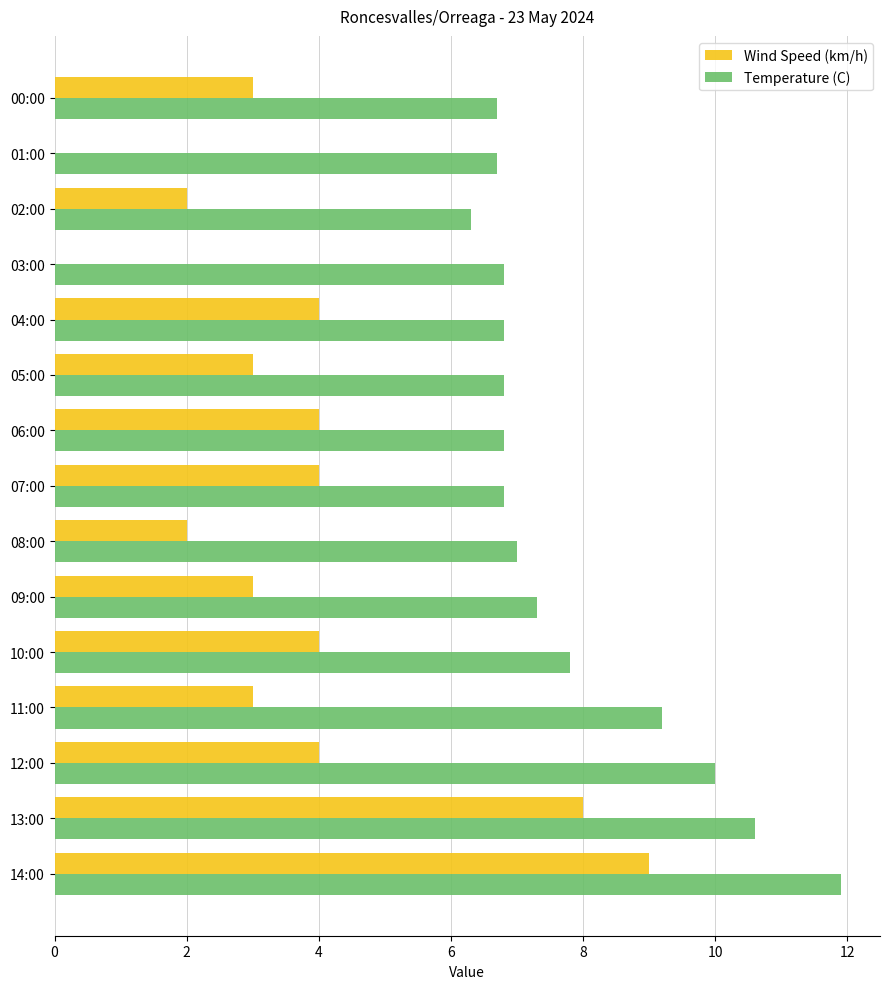

The Wind Speed (km/h) series shows 2.0 at 02:00. True or false?

True